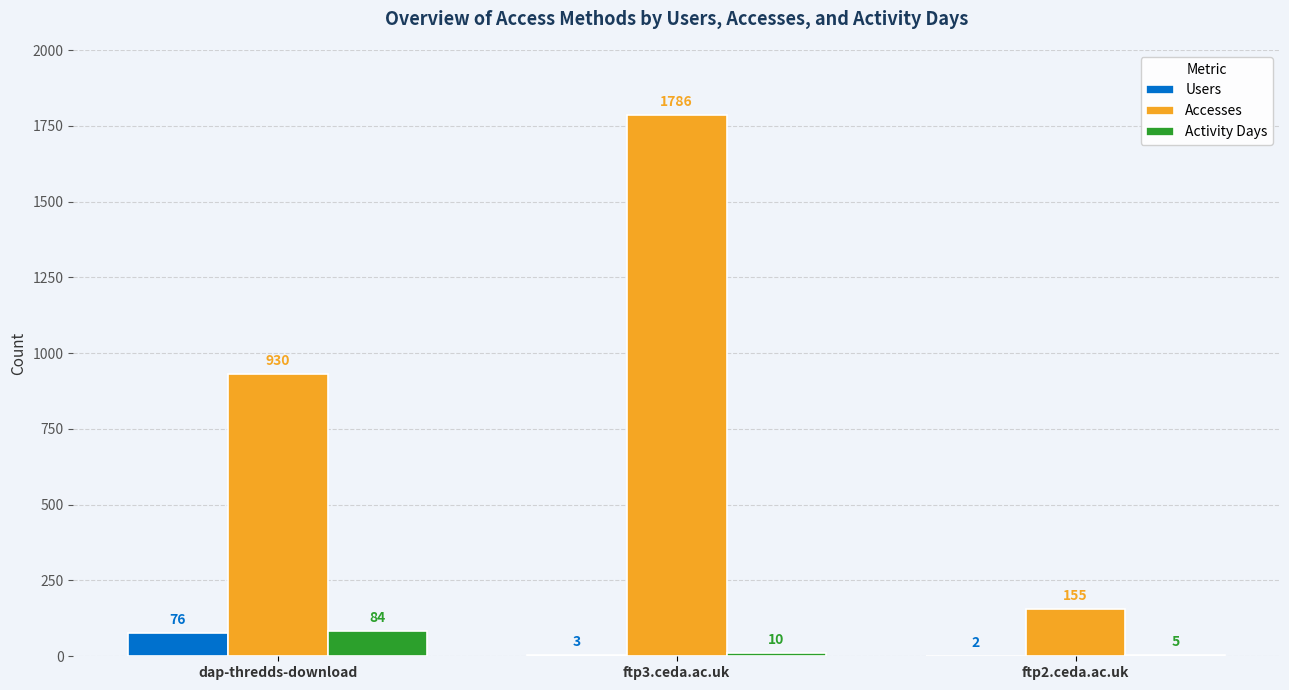

Which category has the highest value in the Users series?

dap-thredds-download